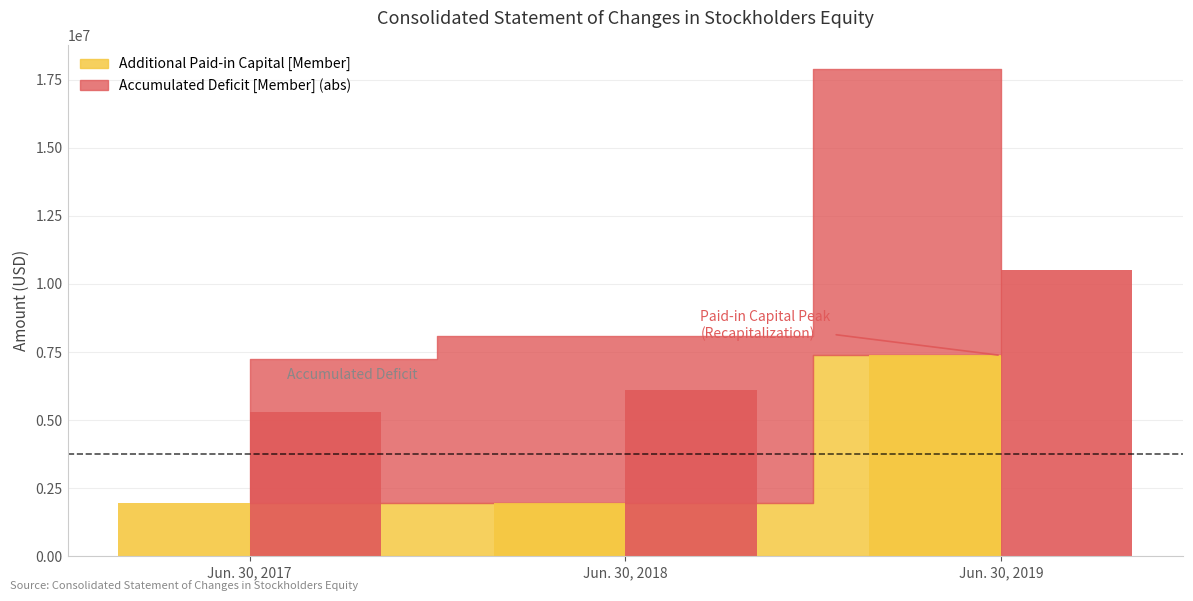

What are all the series names shown in the legend?

Additional Paid-in Capital [Member], Accumulated Deficit [Member]